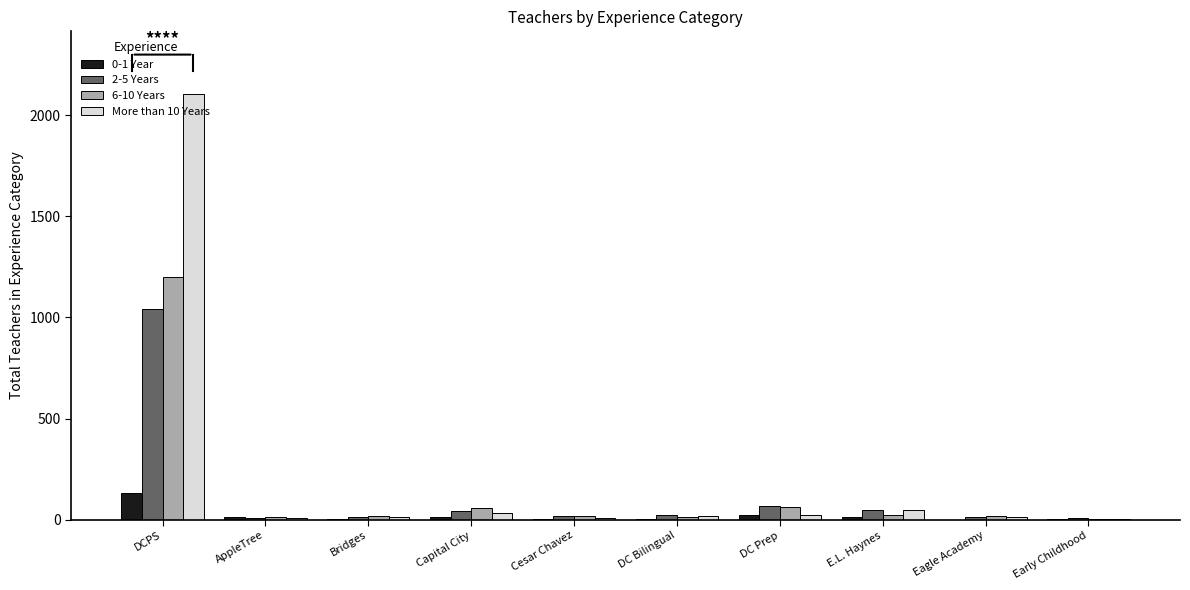

At which category is the sum across all series the highest?

DCPS